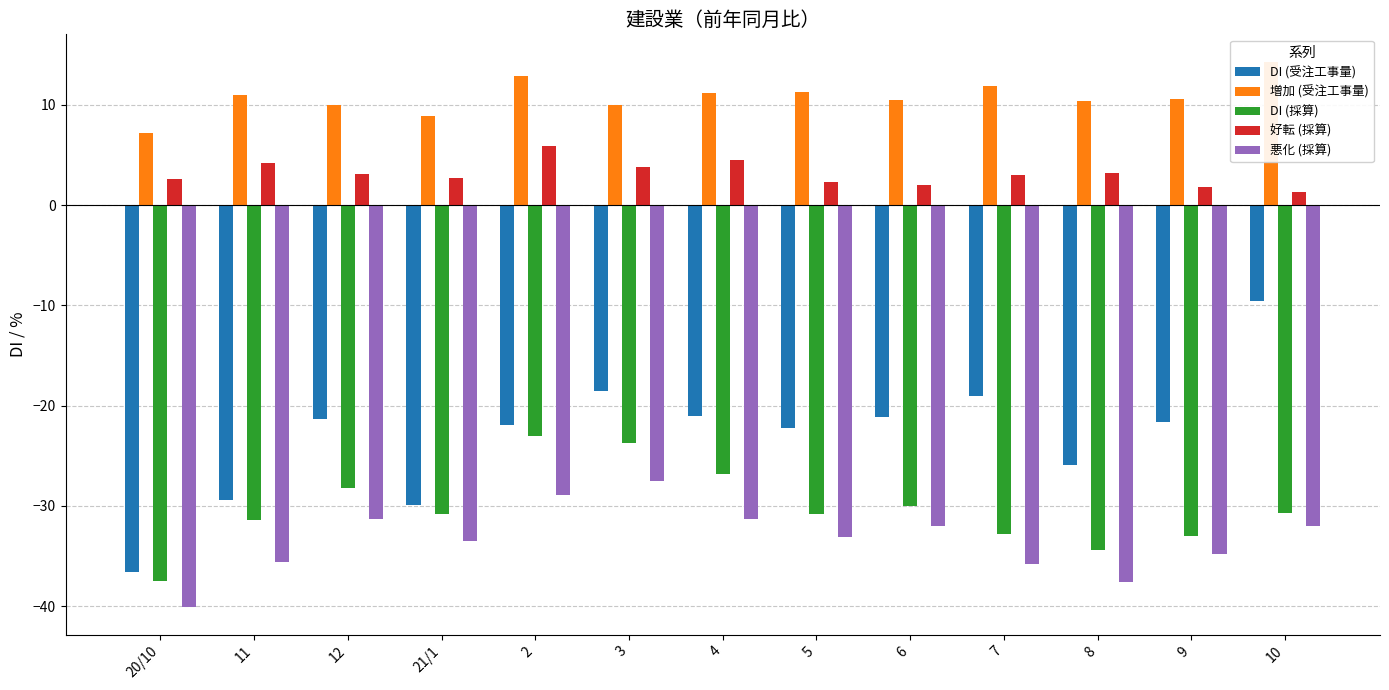

What position from the right is 2?

9